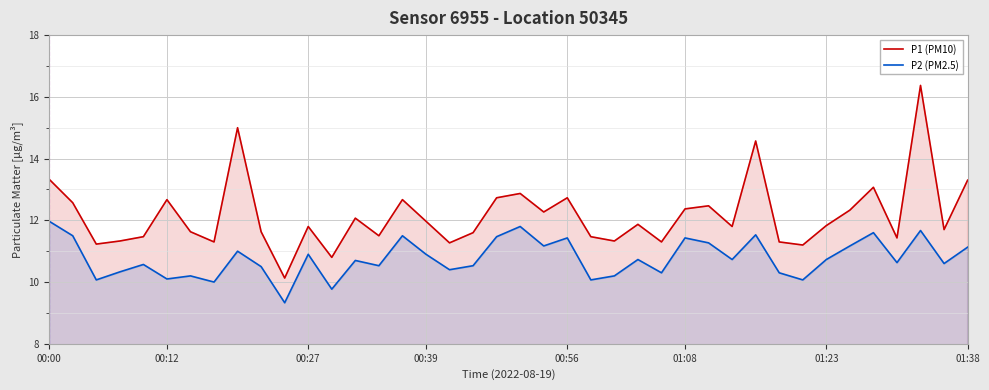

What are all the series names shown in the legend?

P1 (PM10), P2 (PM2.5)